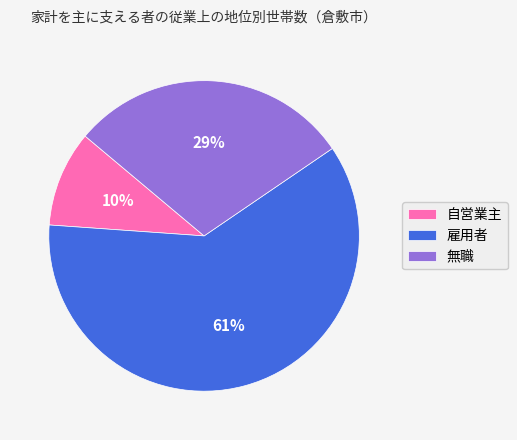

True or false: 無職 accounts for 43% of the total.

False